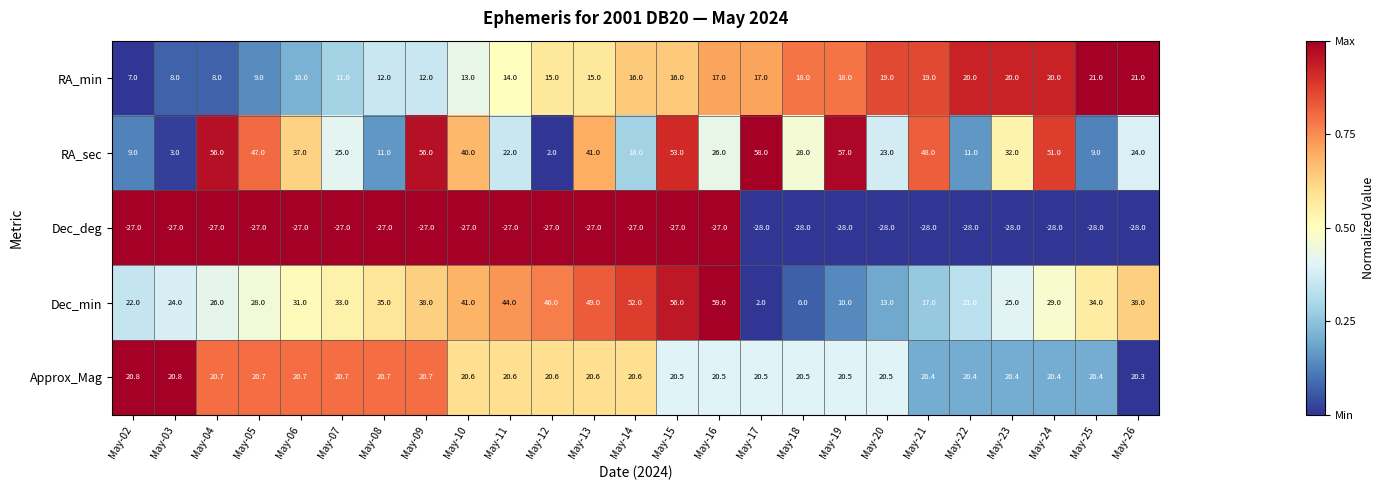

At how many categories does at least one series exceed 0?

25